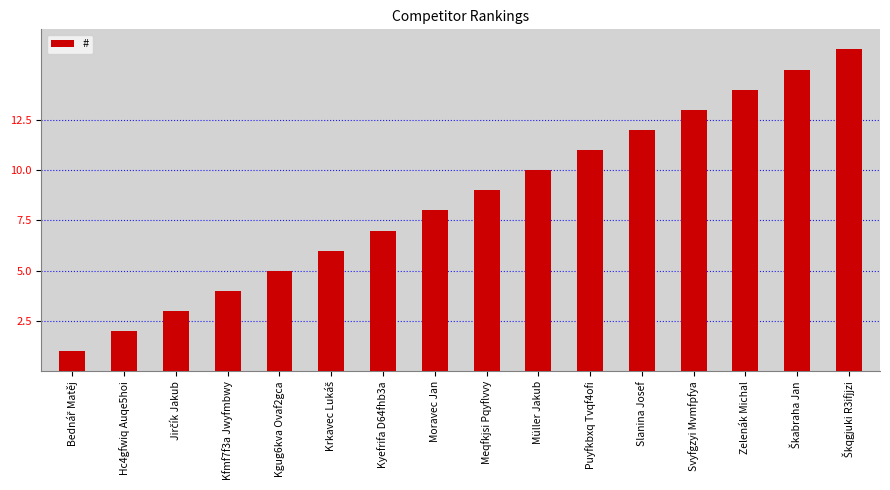

What is the difference between the maximum and minimum values?

15